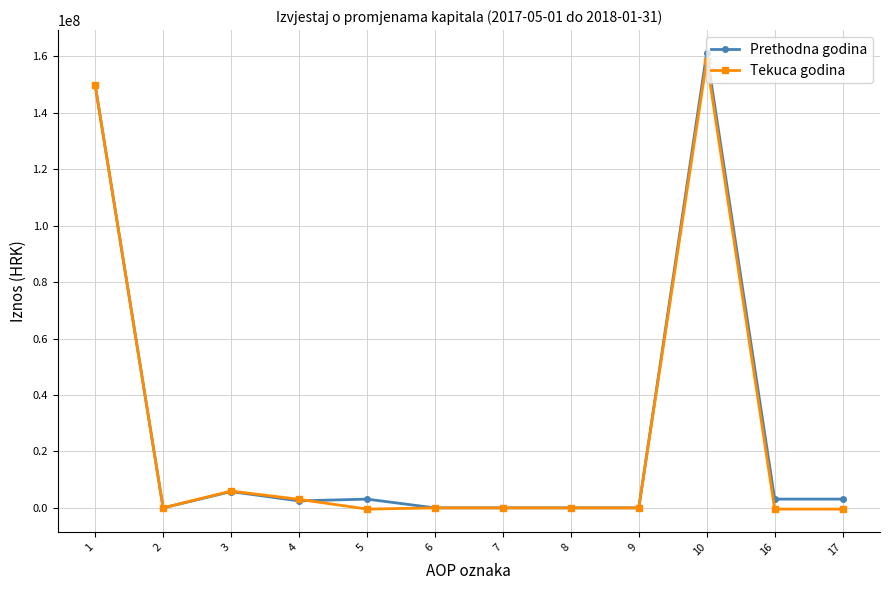

What is the maximum value shown in the chart?

161232054